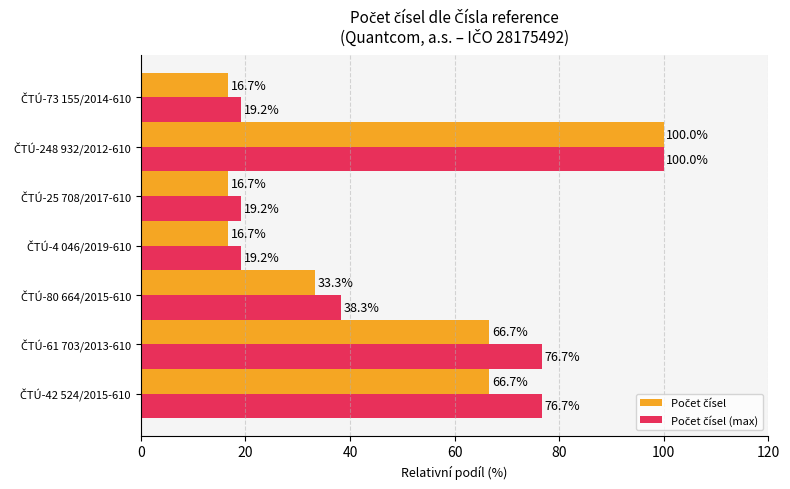

At how many categories does at least one series exceed 32?

4